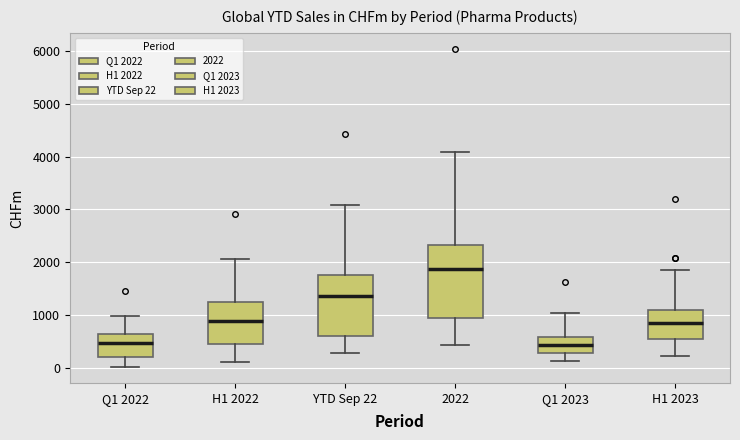

Reading left to right, transcribe this box plot: for each box, give where its median line is, the range the box spans, and where its two whiskers end, as read against the y-axis. The values are not printed on the chart, so give them approximately, as read against the axis.

Q1 2022: median 500, box 200 to 700, whiskers 0 to 1000
H1 2022: median 900, box 500 to 1200, whiskers 100 to 2100
YTD Sep 22: median 1400, box 600 to 1800, whiskers 300 to 3100
2022: median 1900, box 900 to 2300, whiskers 400 to 4100
Q1 2023: median 400, box 300 to 600, whiskers 100 to 1000
H1 2023: median 900, box 500 to 1100, whiskers 200 to 1900